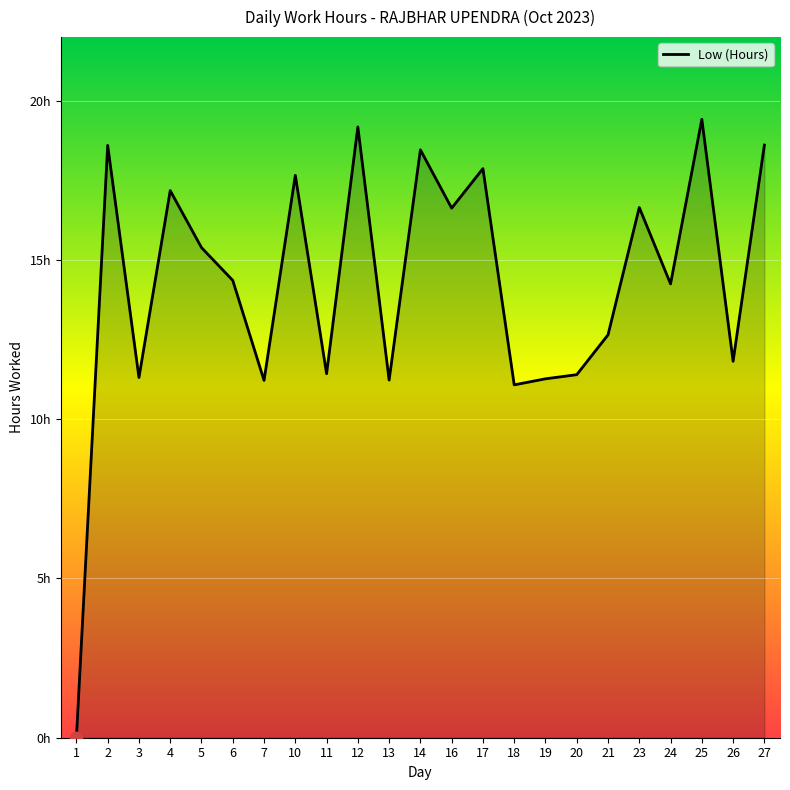

What is the change in value from 7 to 12?

+8.0